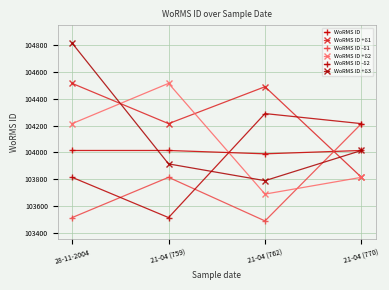

Which category has the highest value across all series?

28-11-2004